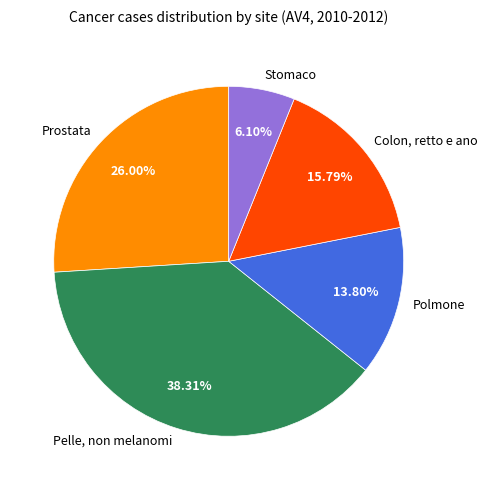

To the nearest percent, what is the combined percentage of Stomaco and Pelle, non melanomi?

44%